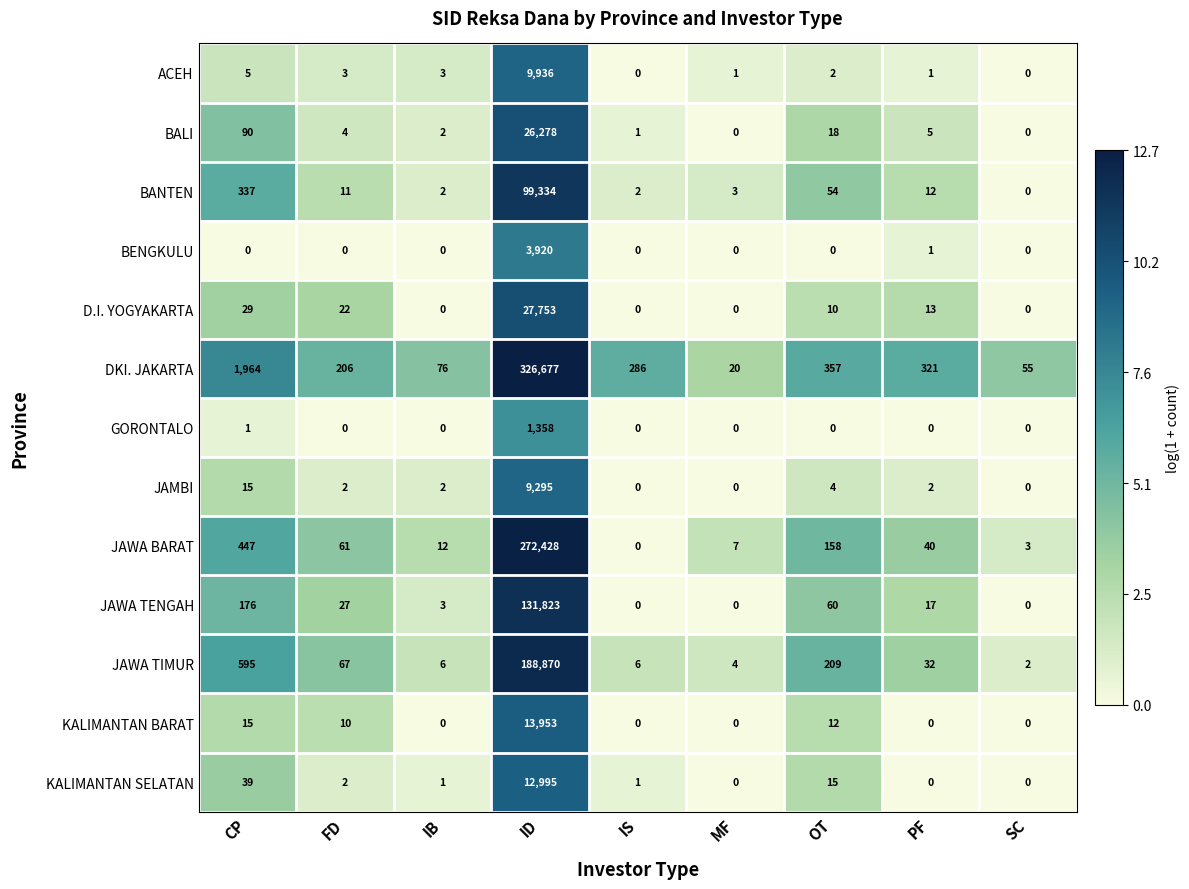

Which category has the lowest value in the BANTEN series?

SC